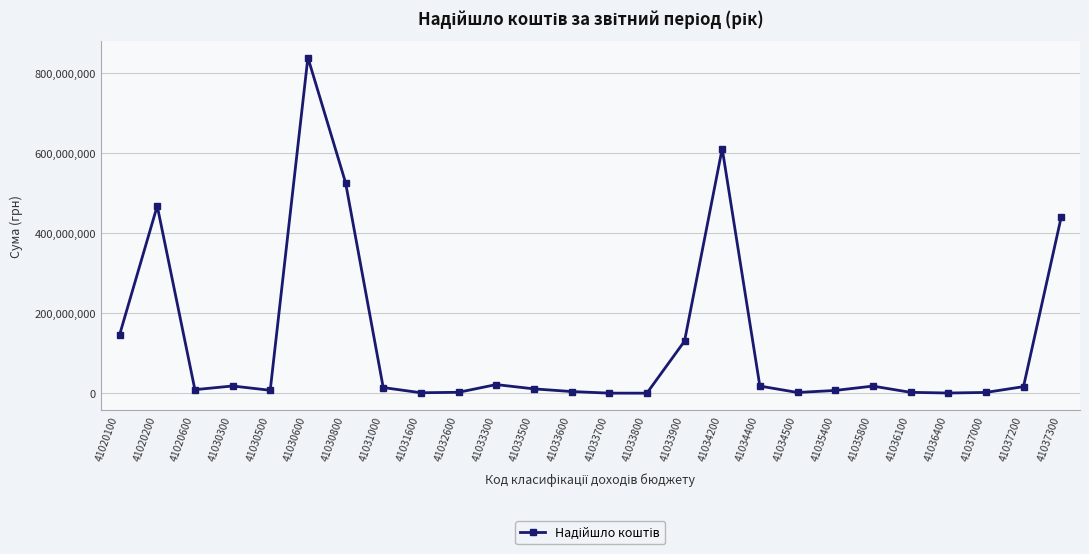

What is the difference between the second highest and second lowest values?

611375040.2